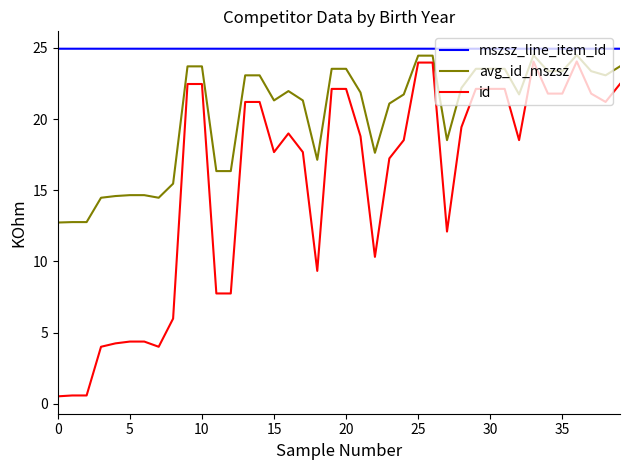

Rank the series by their average value, from highest to lowest.

mszsz_line_item_id, avg_id_mszsz, id